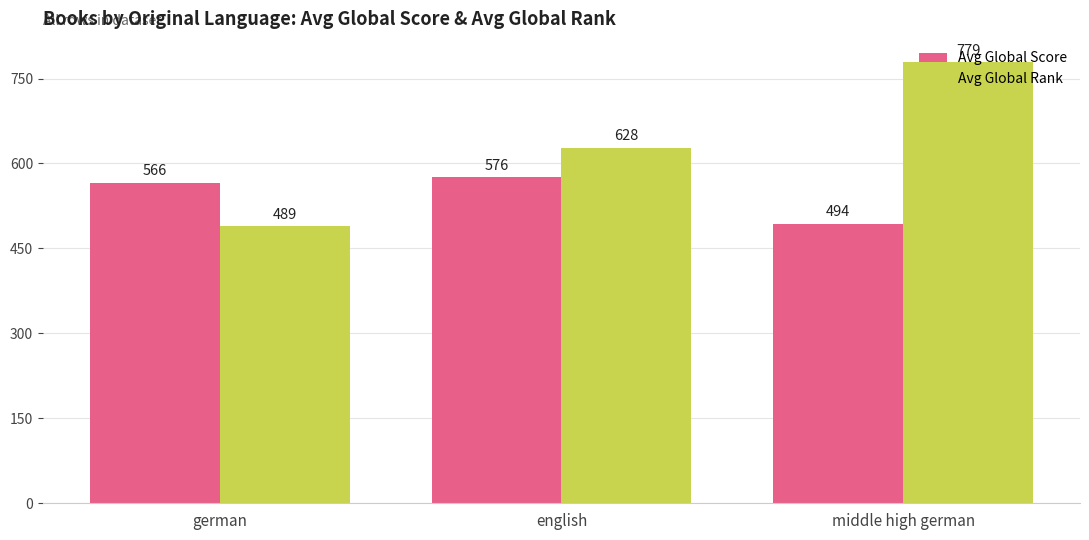

What is the difference between the maximum and second lowest values in the Avg Global Rank series?

151